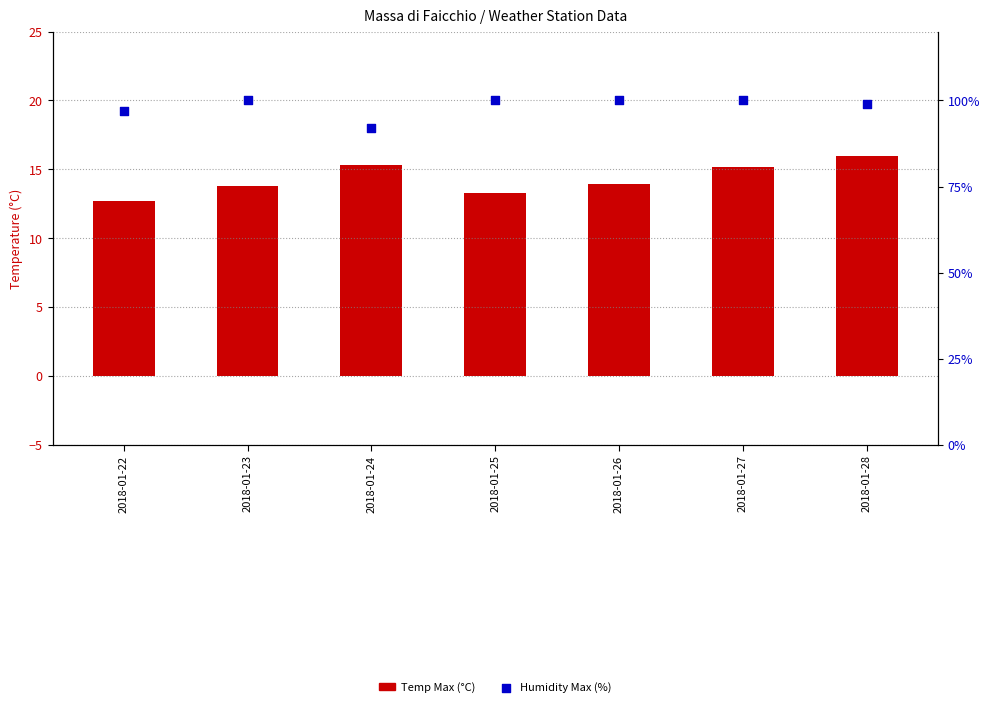

At which category is the sum across all series the highest?

2018-01-27